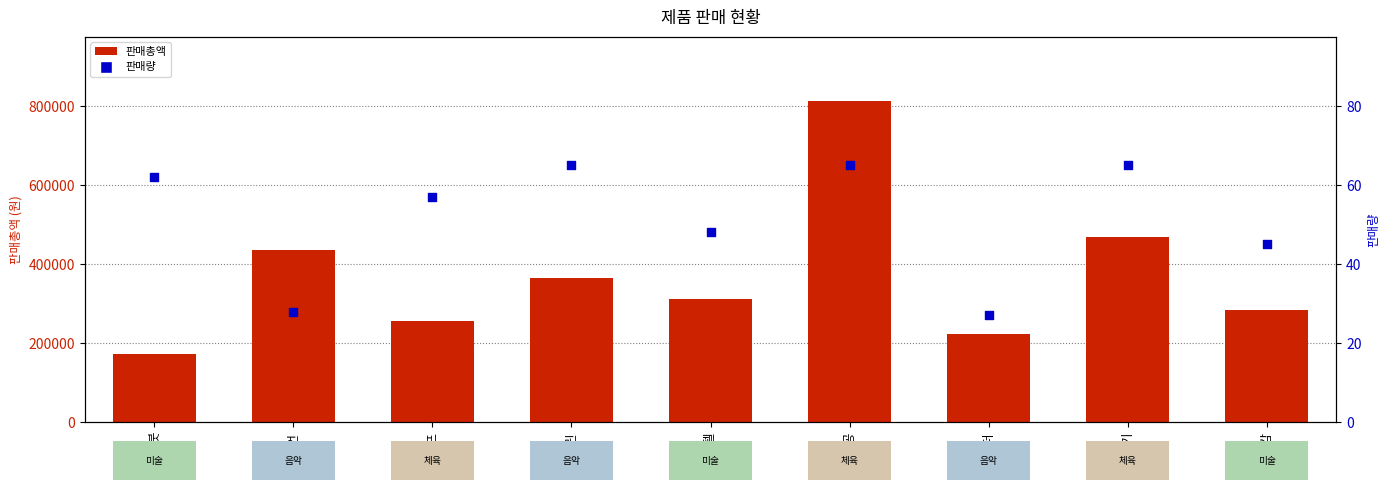

At how many categories does at least one series exceed 276903?

6